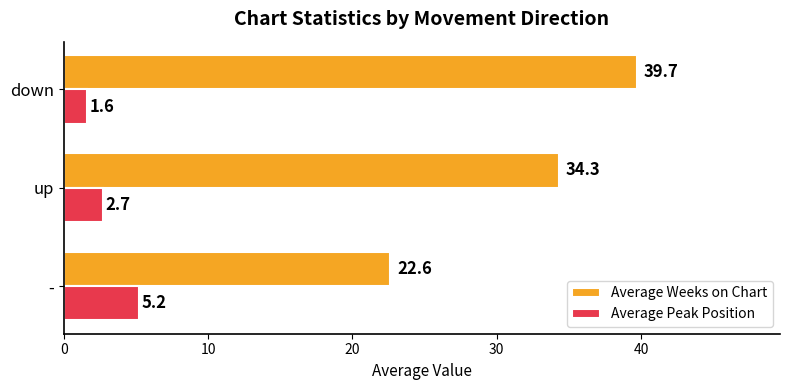

List the series in order of their peak value, lowest first.

Average Peak Position, Average Weeks on Chart